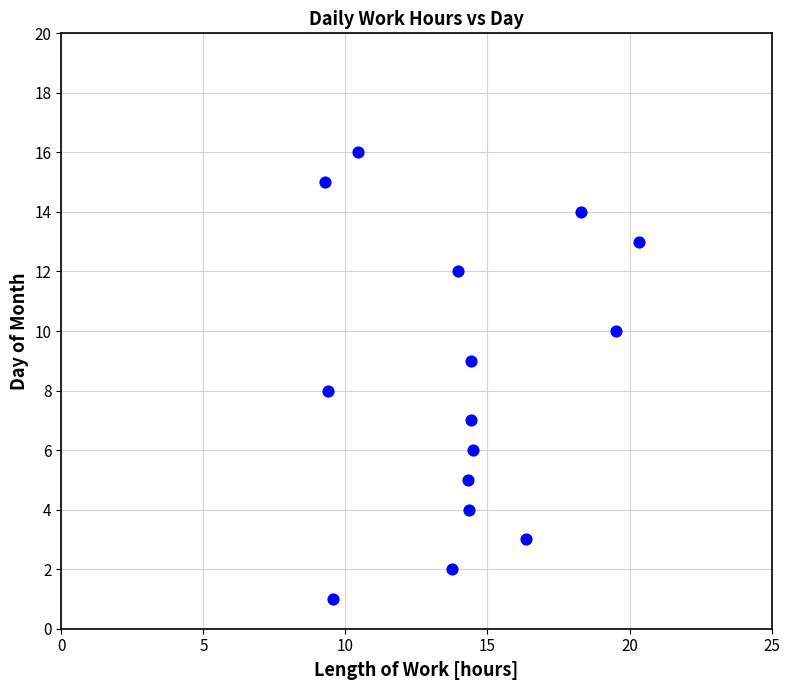

What is the range of Y values (max minus min)?

15